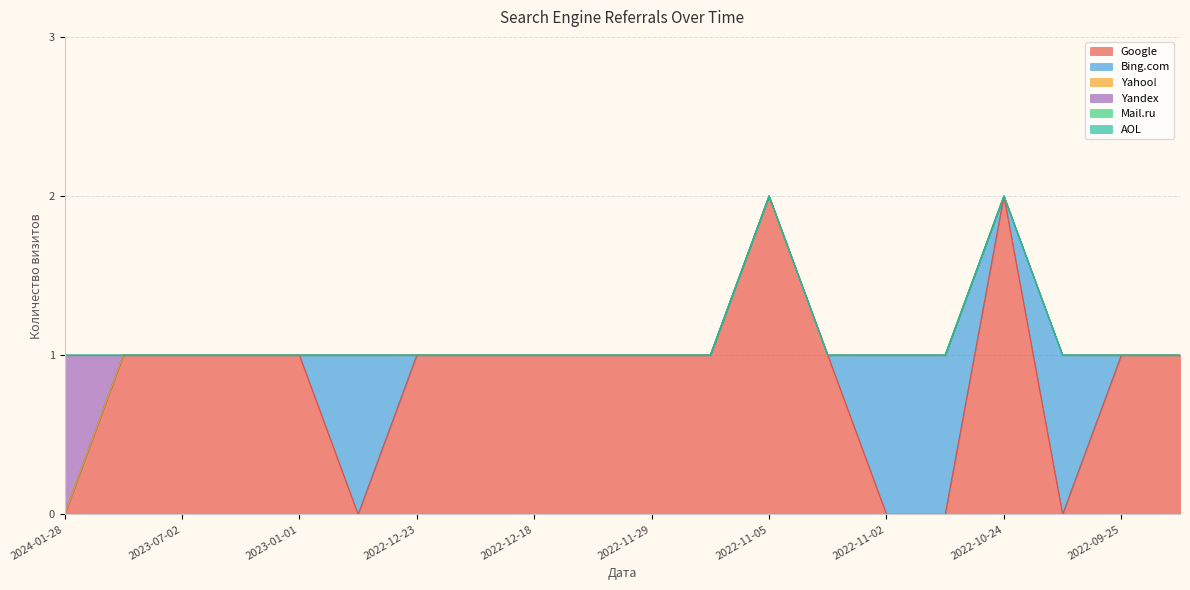

At how many categories does at least one series exceed 0?

20